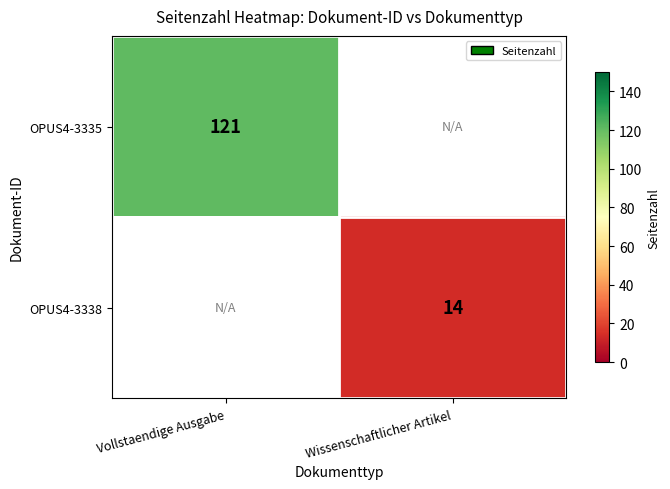

What is the smallest value displayed?

14.0